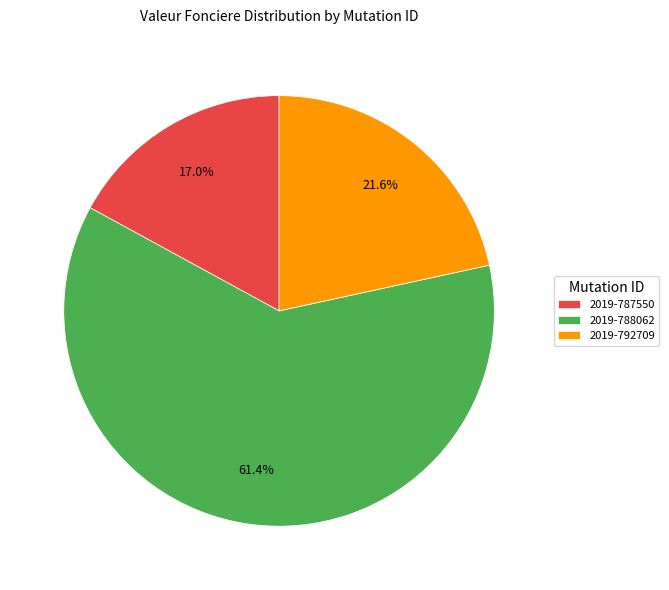

To the nearest percent, what is the combined percentage of 2019-787550 and 2019-792709?

39%